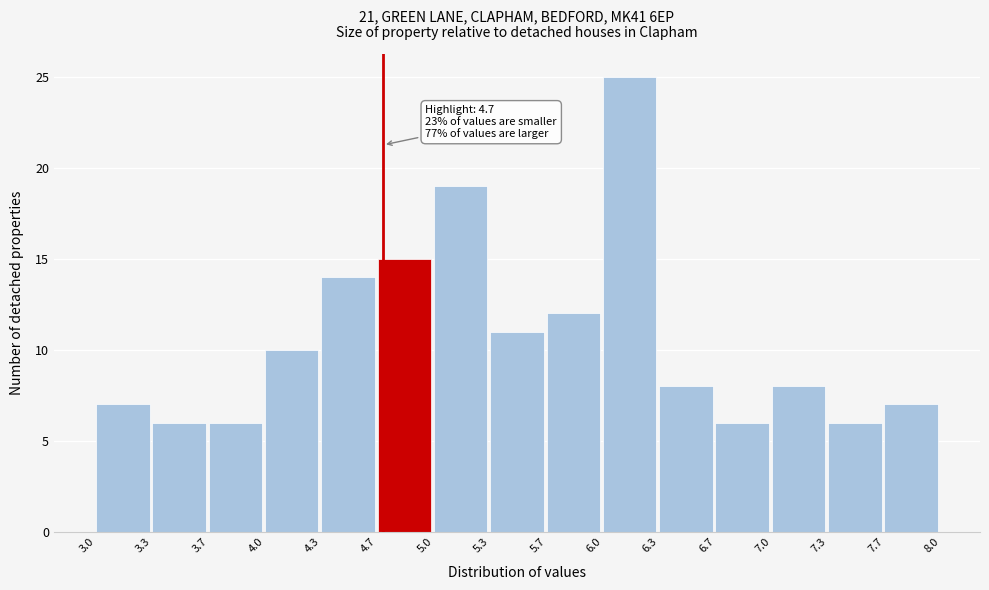

Which range on the x-axis has the tallest bar?

6.0 to 6.3